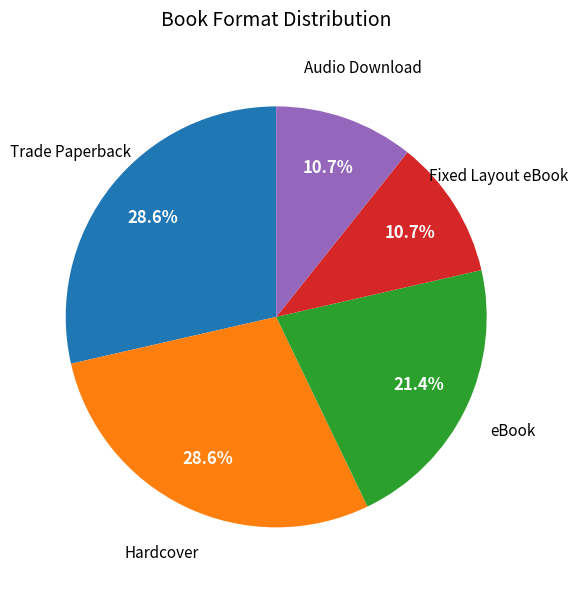

Between eBook and Fixed Layout eBook, which is larger?

eBook